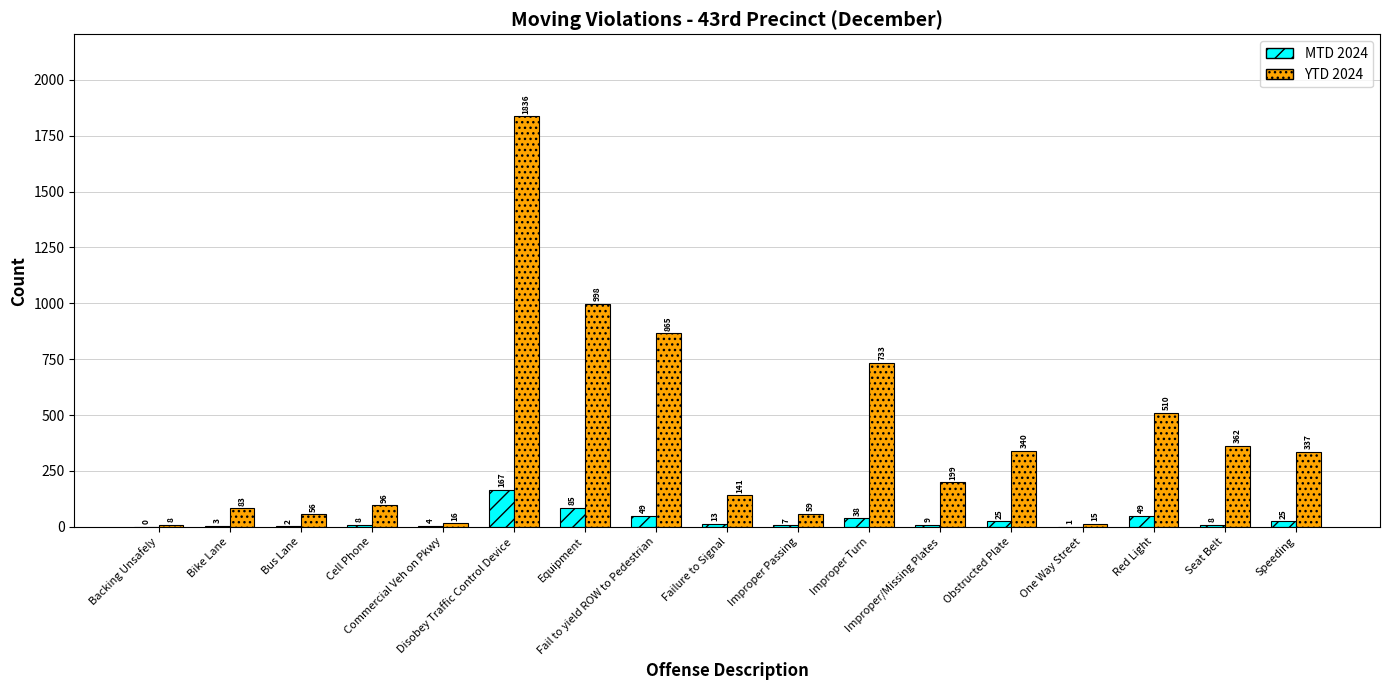

Are the bars grouped side by side (vs. stacked)?

Yes